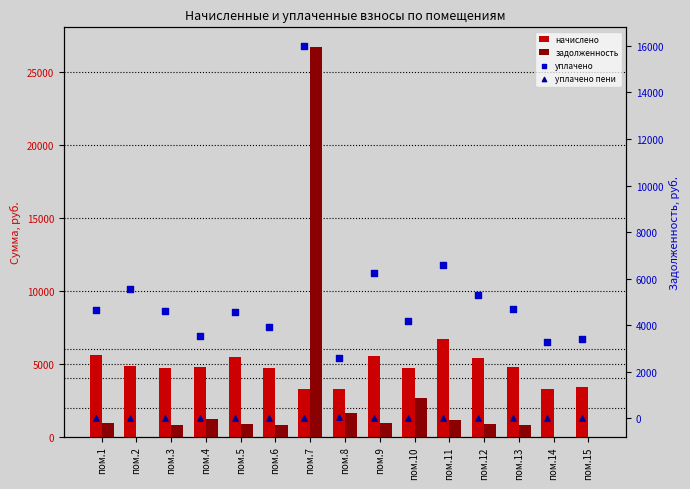

Which series contains the highest Y value?

задолженность